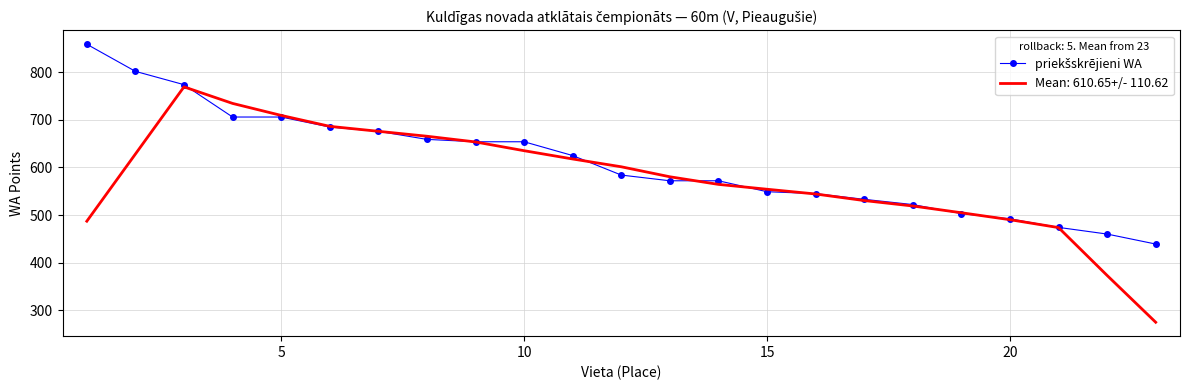

Which series has the widest spread of values?

Mean: 610.65+/- 110.62